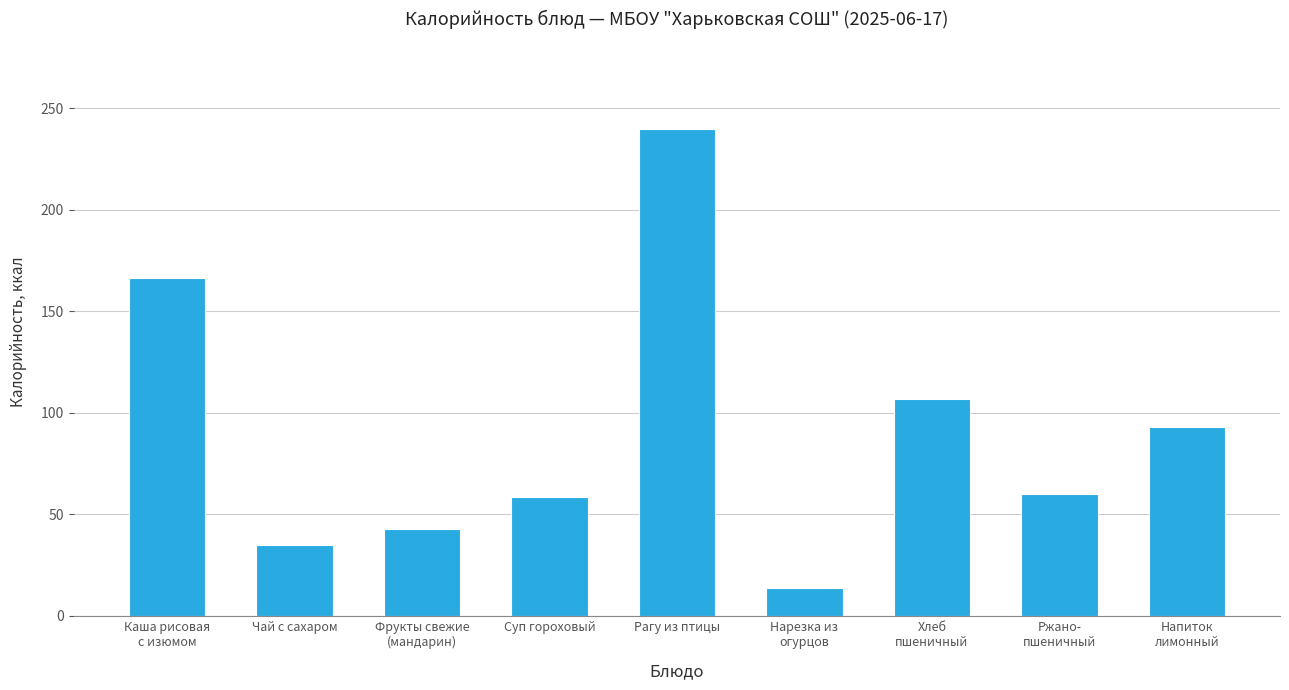

Are the bars horizontal?

No